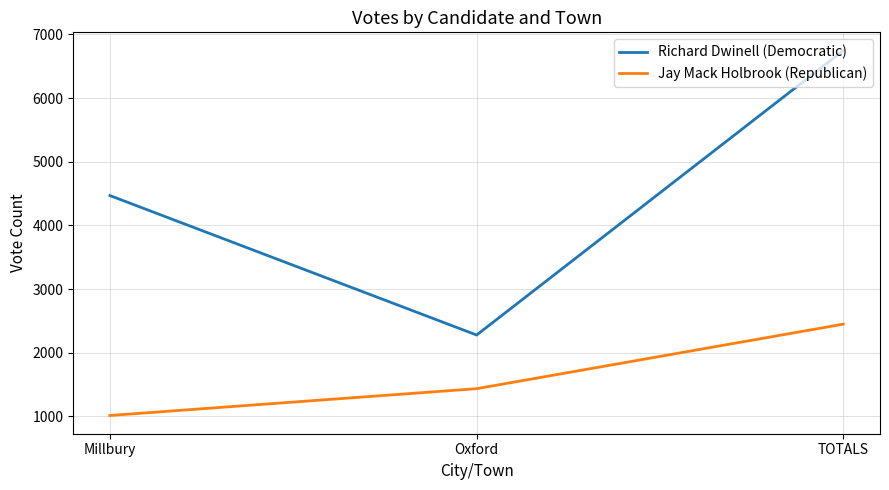

At Oxford, list the series in order from largest to smallest.

Richard Dwinell (Democratic), Jay Mack Holbrook (Republican)